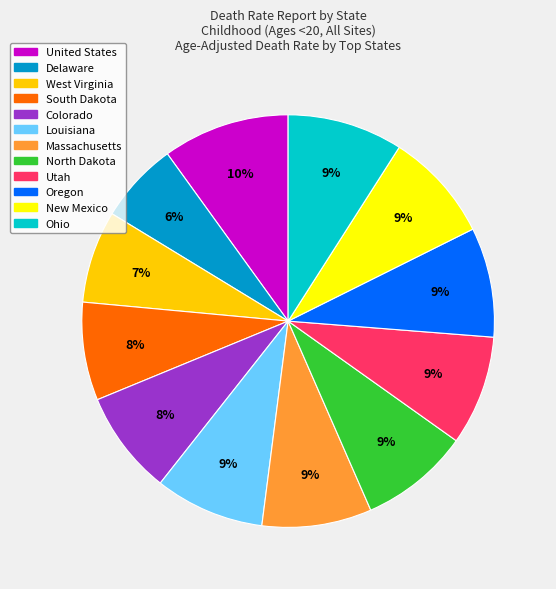

What is the ratio of the value at New Mexico to the value at United States?

0.9